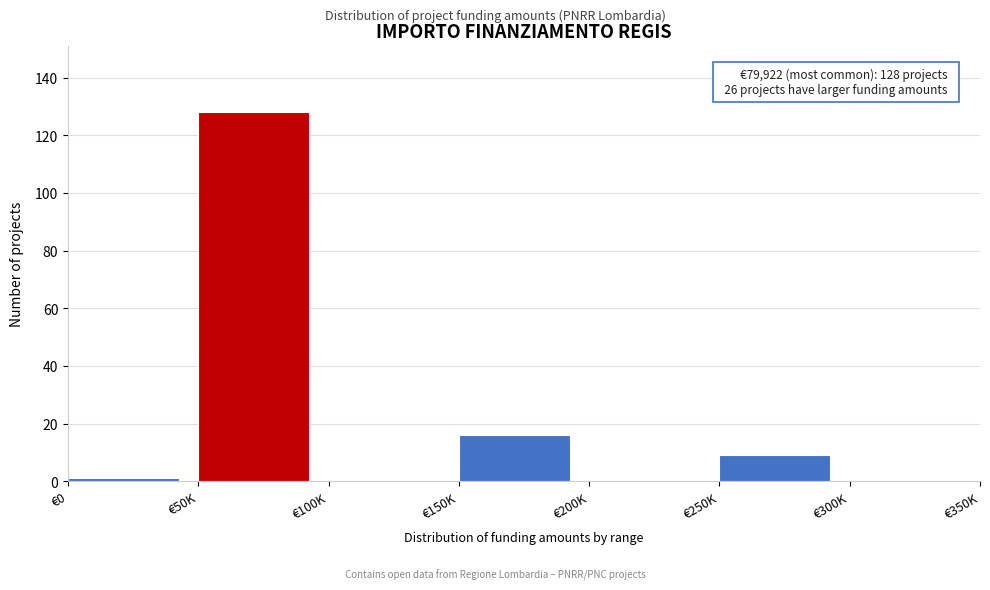

Reading right to left, what are all the values shown in this chart?

€300K=0	€250K=9	€200K=0	€150K=16	€100K=0	€50K=128	€0=1